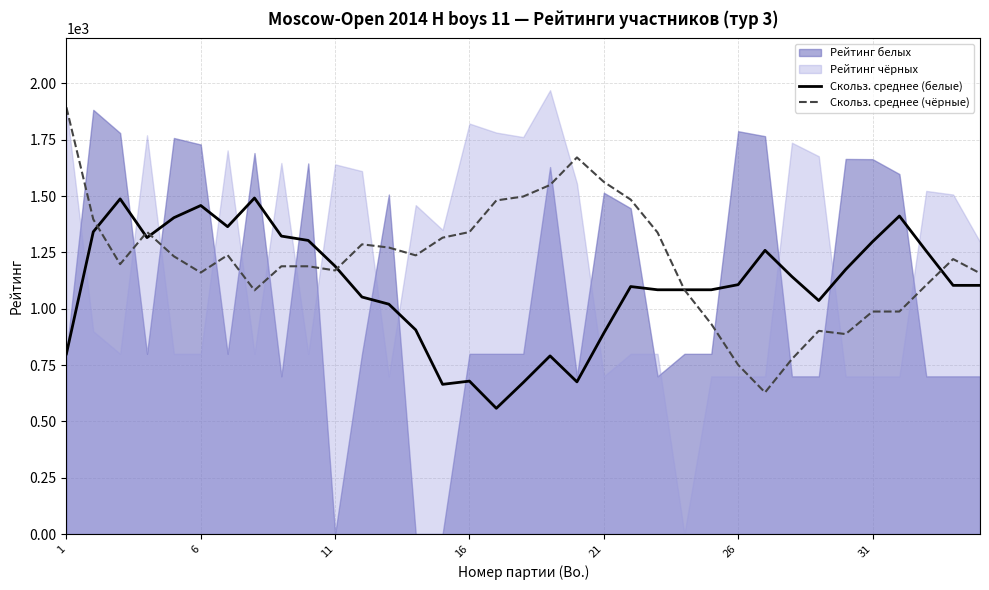

How many interior local peaks does the Скольз. среднее (белые) series have?

8